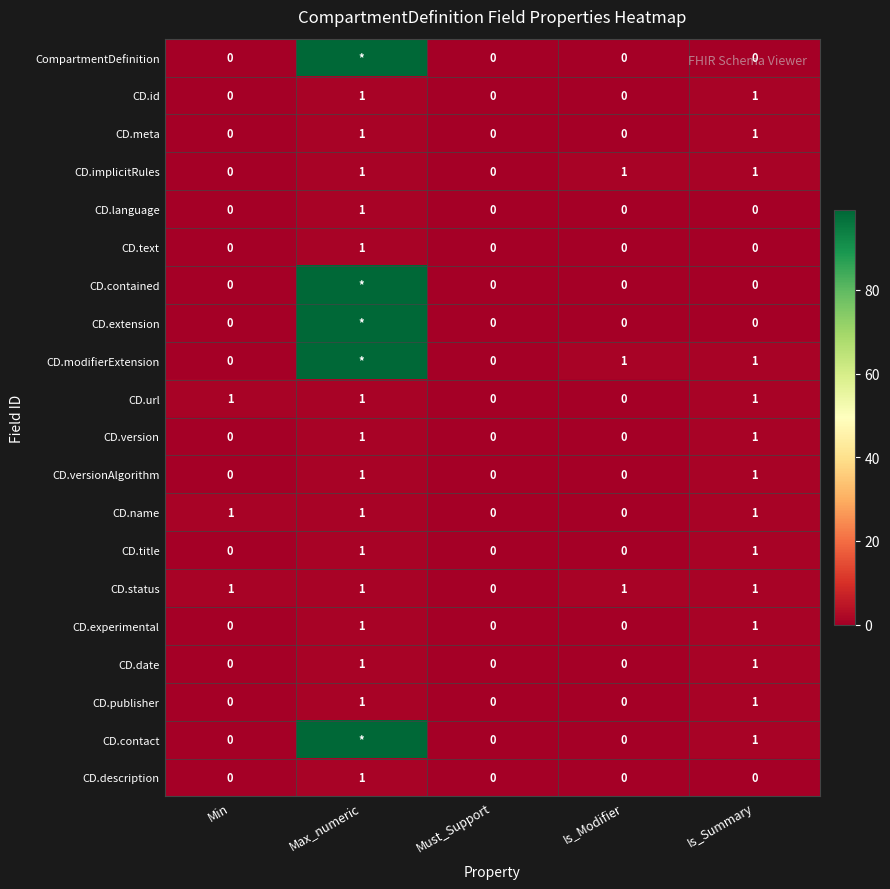

Between Min and Must_Support, which is larger?

Min